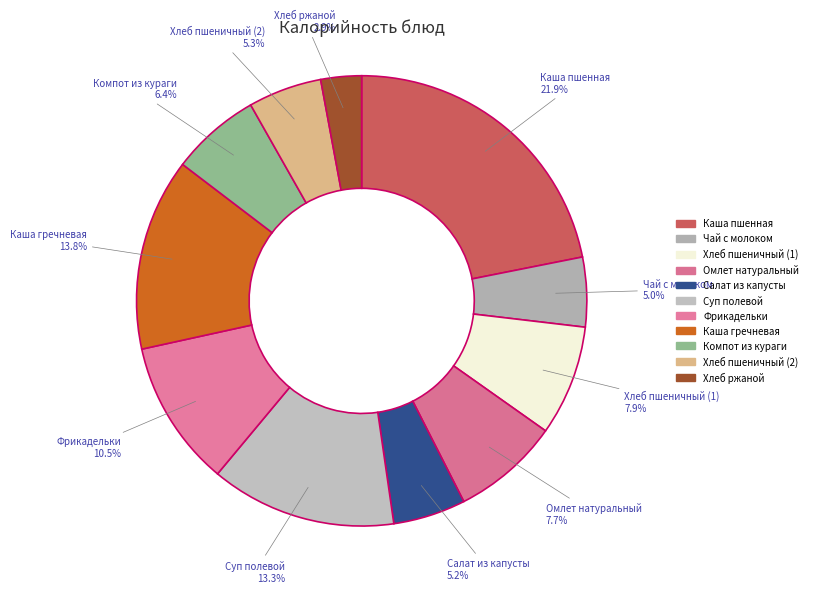

To the nearest percent, what is the average slice percentage?

9%